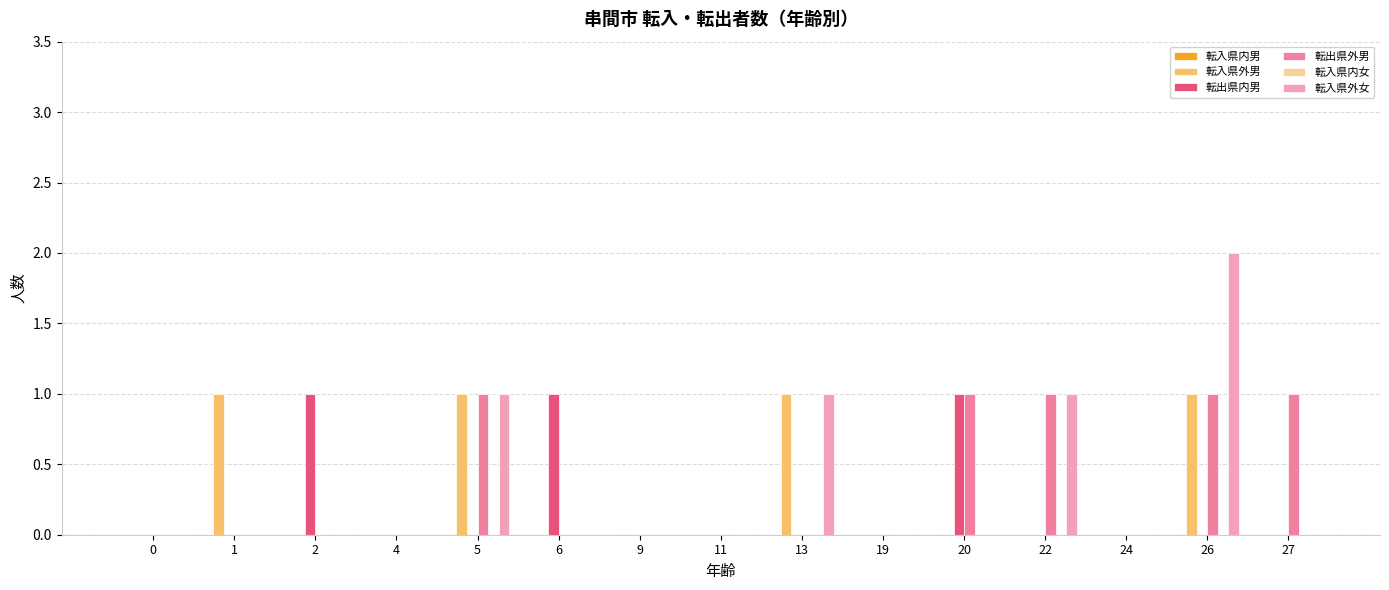

Which series changed the most between 5 and 22?

転入県外男